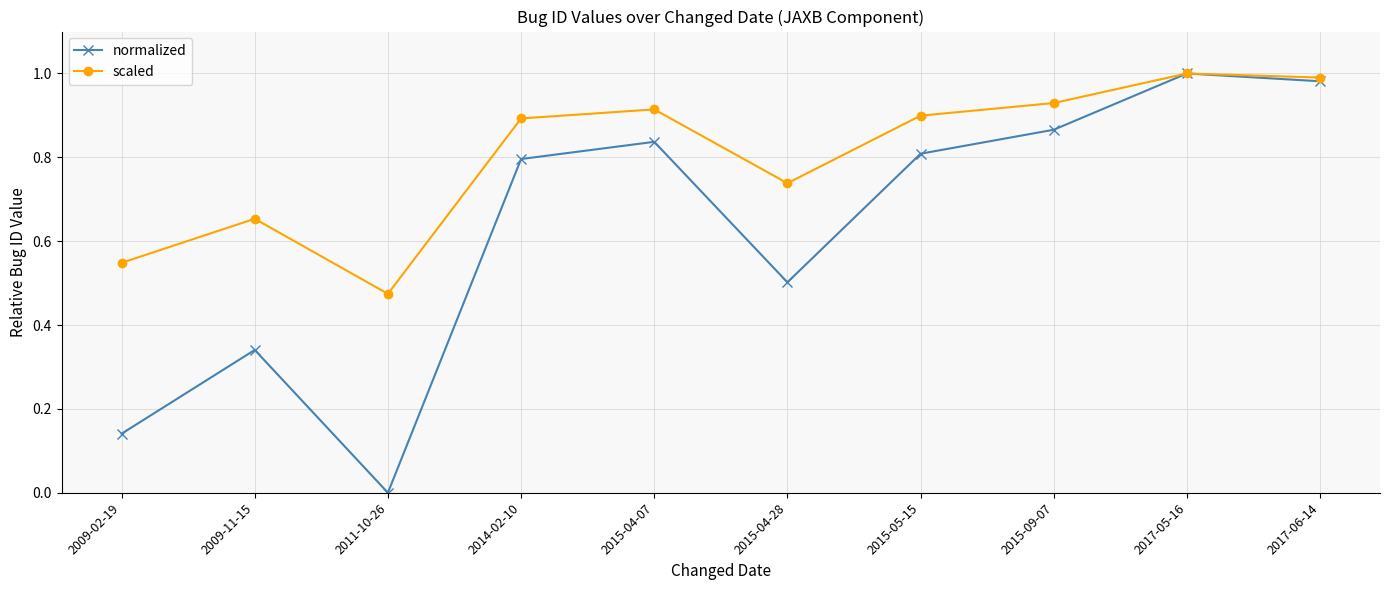

How many distinct data groups are displayed?

2